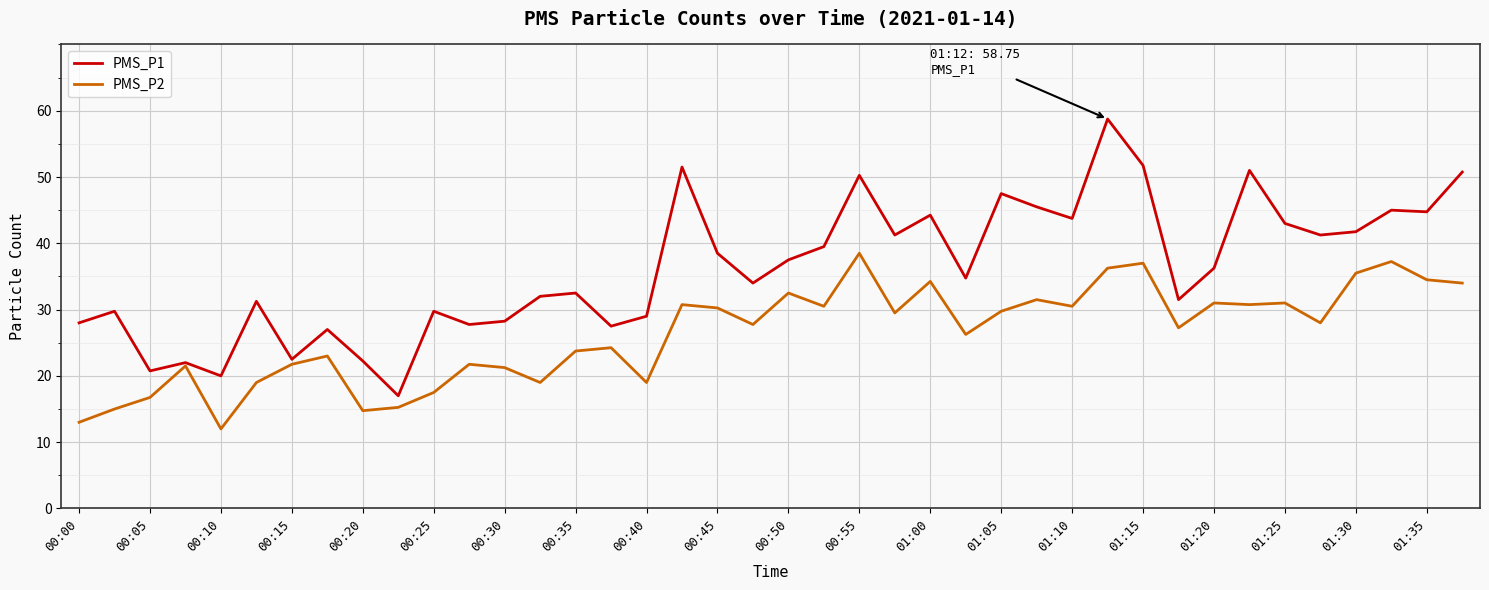

What is the maximum value for PMS_P2?

38.5